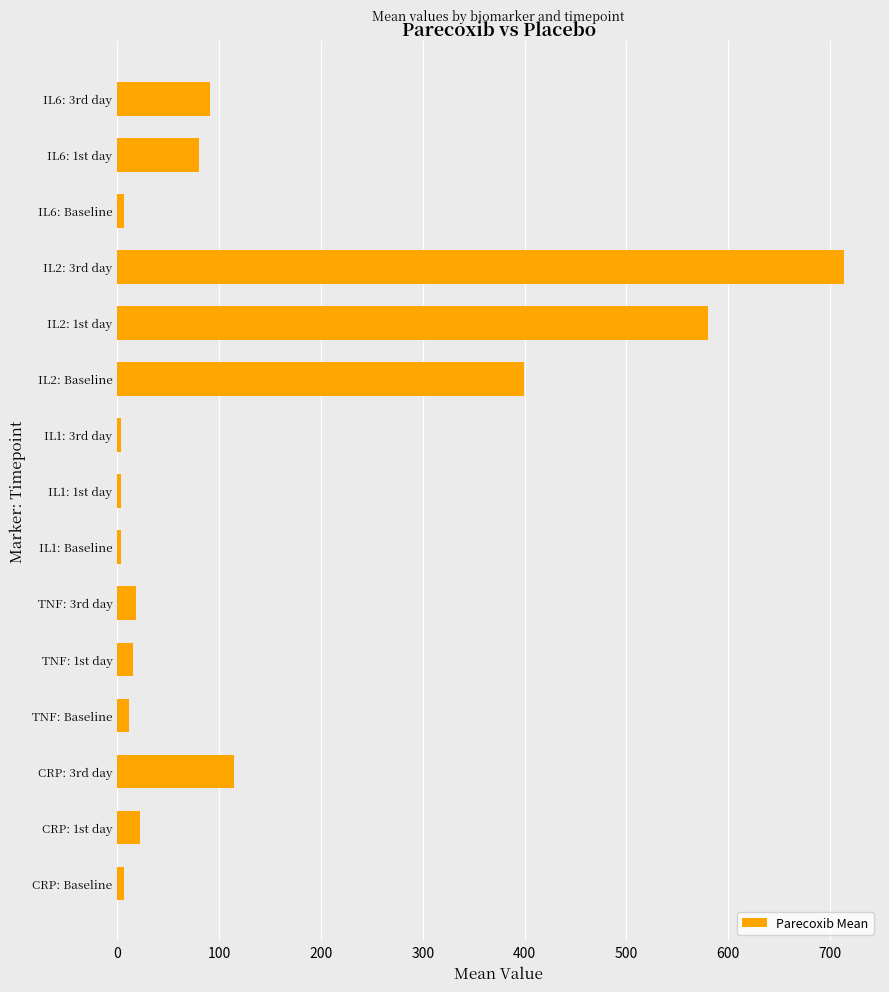

The value at CRP: 1st day is 22.7. True or false?

True